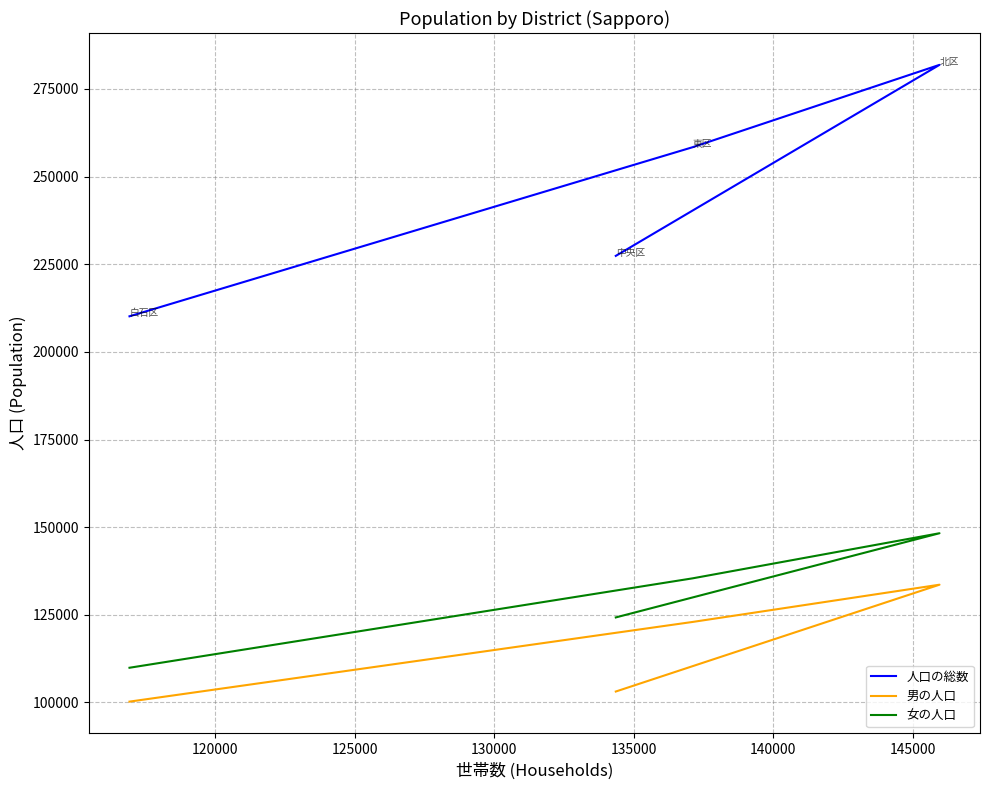

What is the sum of the 男の人口 values at 120000 and 130000?

233842